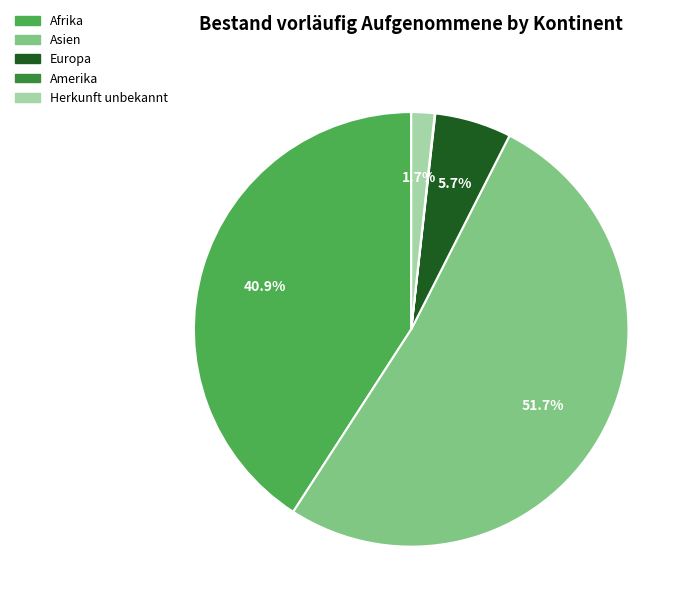

To the nearest percent, what percentage of the pie is Europa?

6%